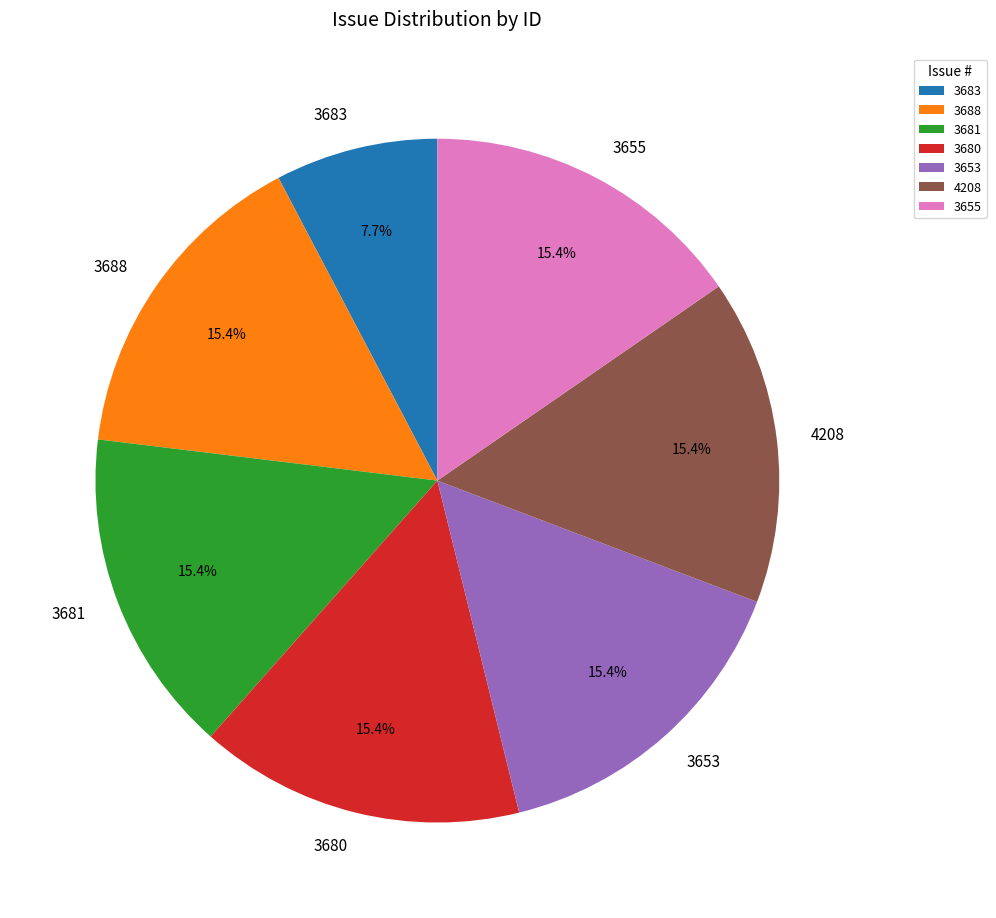

What percentage is the 3683 slice, to the nearest percent?

8%